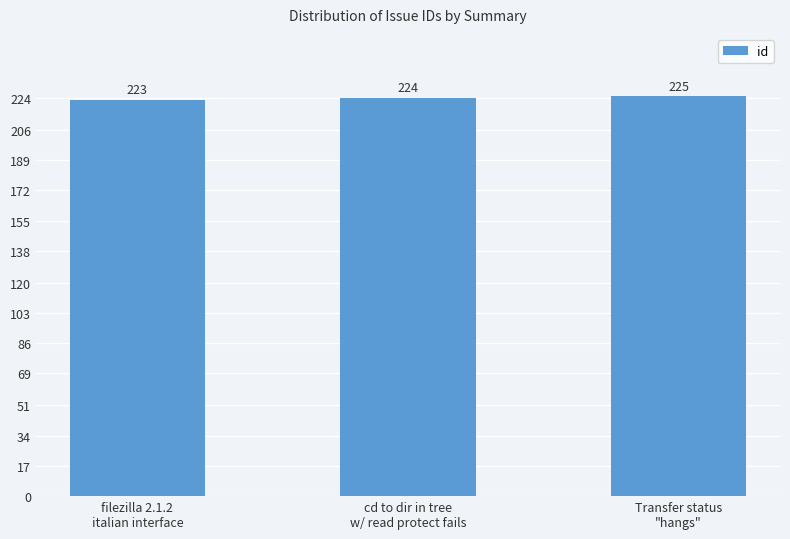

Which label corresponds to the smallest value in the chart?

filezilla 2.1.2
italian interface